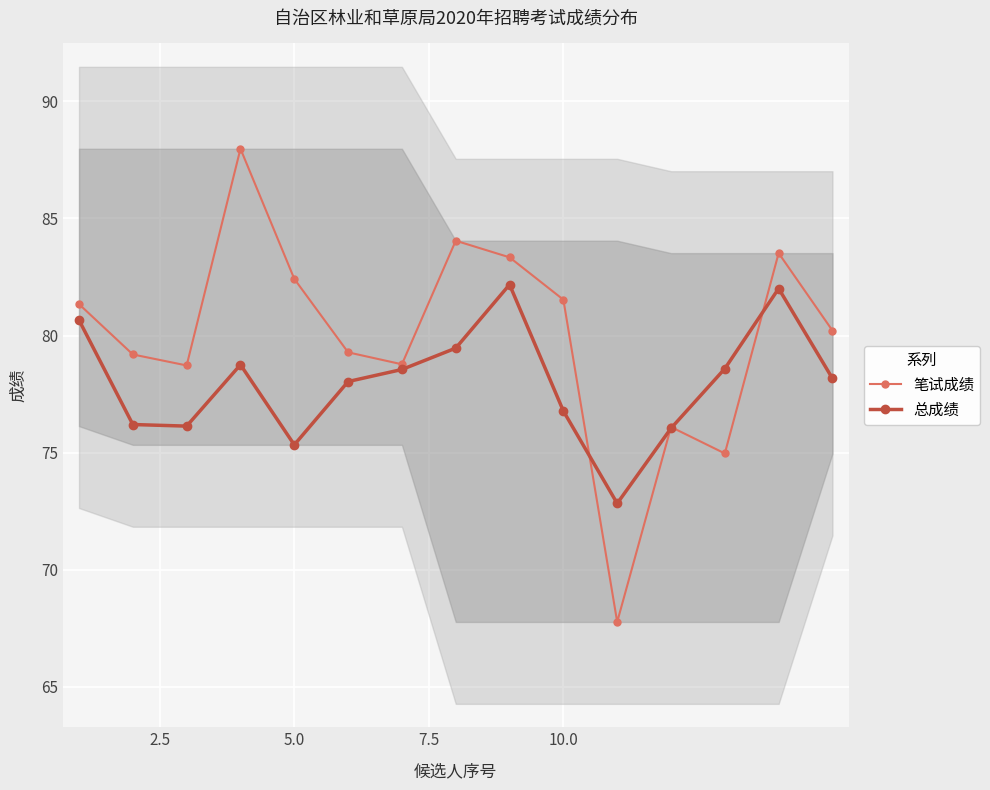

What are all the series names shown in the legend?

笔试成绩, 总成绩